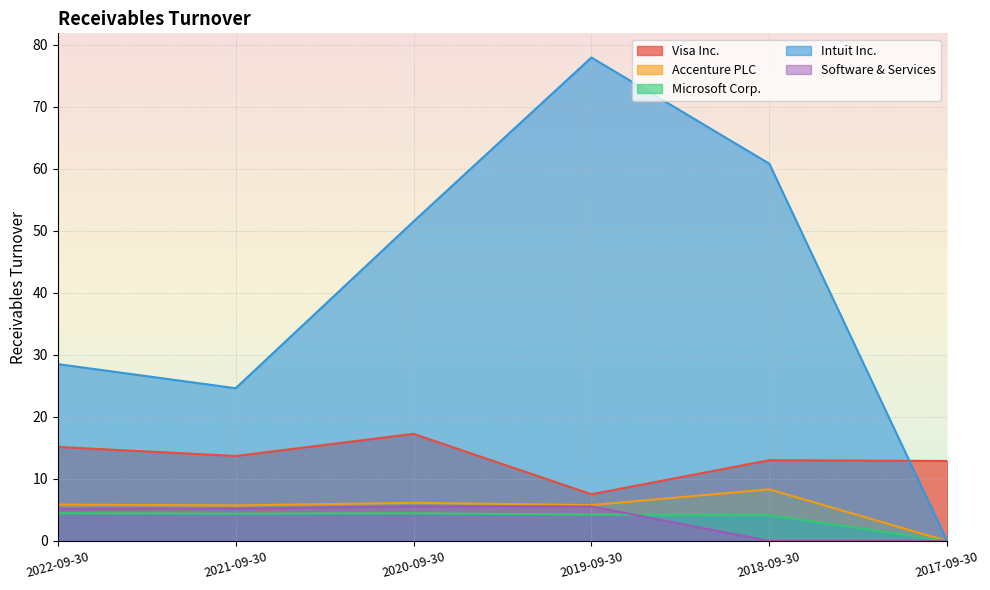

Reading left to right, transcribe all the data shown in this chart.

Visa Inc.: 15.2	13.7	17.3	7.5	13.0	12.9
Accenture PLC: 5.9	5.7	6.2	5.8	8.3	0.0
Microsoft Corp.: 4.5	4.4	4.5	4.3	4.2	0.0
Intuit Inc.: 28.5	24.6	51.5	78.0	60.9	0.0
Software & Services: 5.2	5.2	5.6	5.6	0.0	0.0